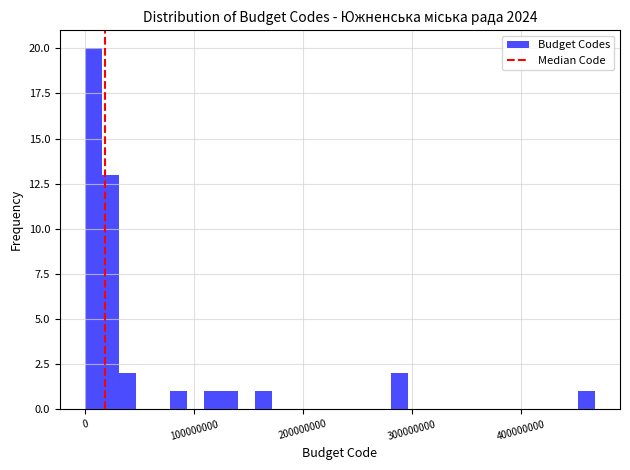

Around what value on the x-axis is the tallest bar? Give the approximate position of its centre, as read against the axis.

10000000